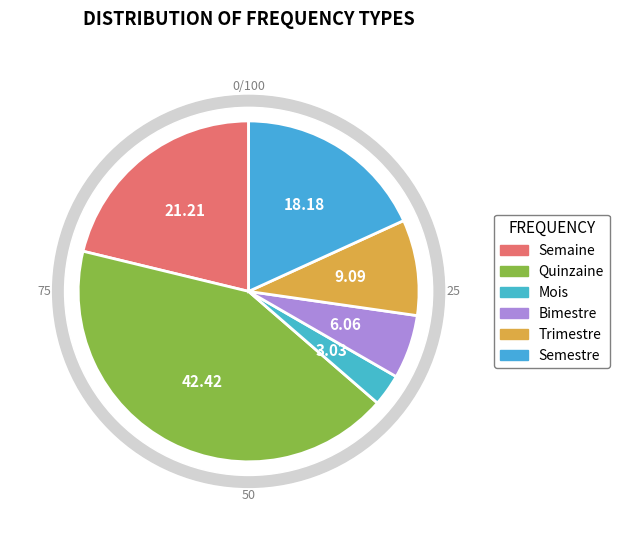

To the nearest percent, what is the difference between the largest and smallest slice percentages?

39%